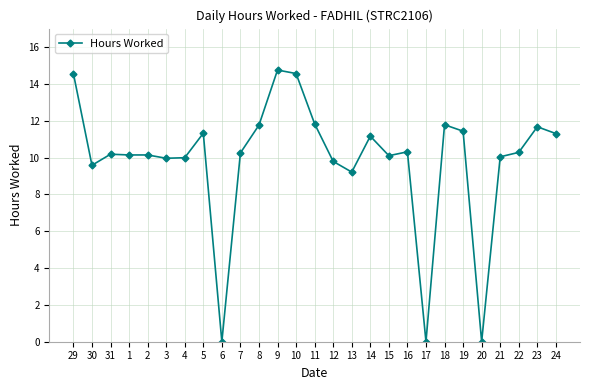

Count the number of data series in this chart.

1